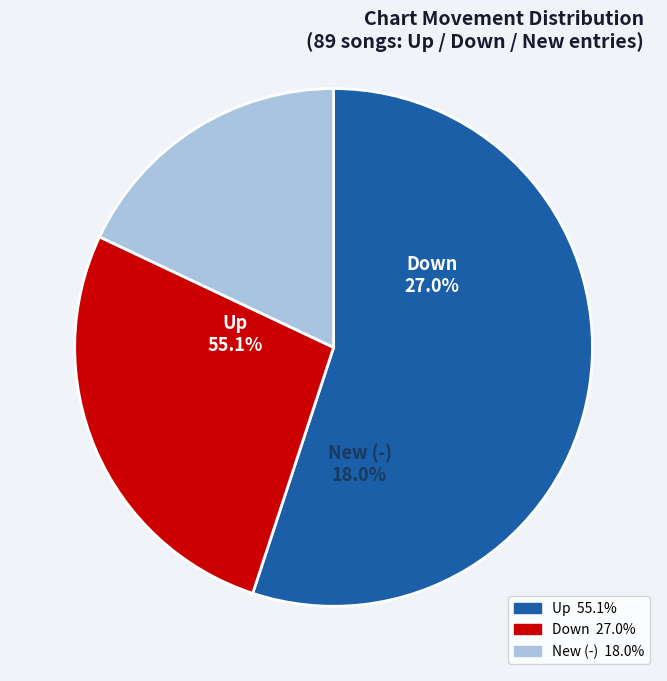

What percentage is the - slice, to the nearest percent?

18%